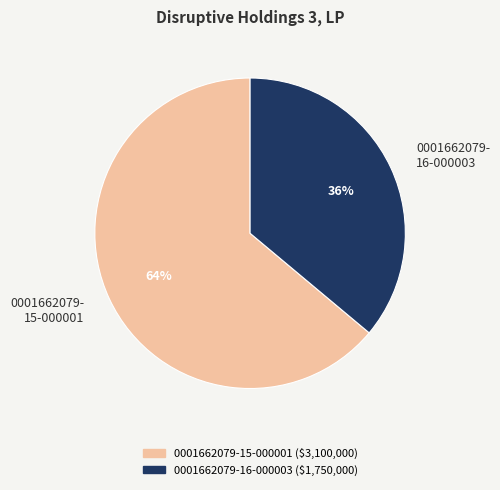

How many segments does this pie chart have?

2